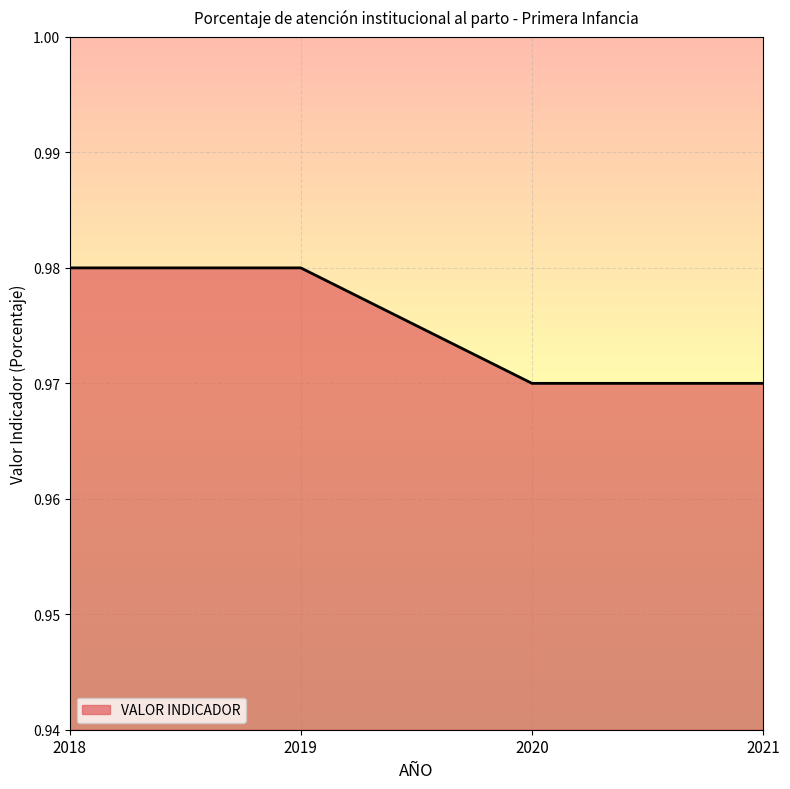

Count the values in the range 0 to 1.

4